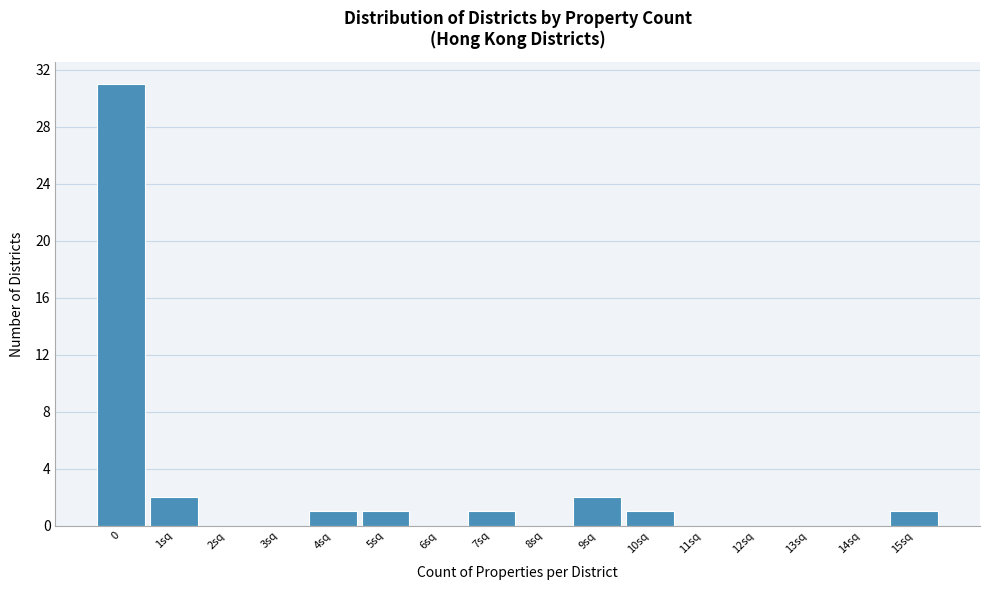

Reading left to right, what are all the values shown in this chart?

0=31	1sq=2	2sq=0	3sq=0	4sq=1	5sq=1	6sq=0	7sq=1	8sq=0	9sq=2	10sq=1	11sq=0	12sq=0	13sq=0	14sq=0	15sq=1